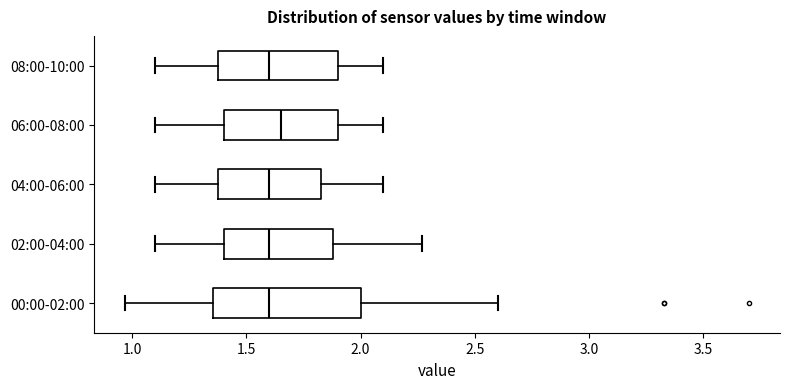

Reading bottom to top, transcribe this box plot: for each box, give where its median line is, the range the box spans, and where its two whiskers end, as read against the x-axis. The values are not printed on the chart, so give them approximately, as read against the axis.

00:00-02:00: median 1.60, box 1.35 to 2.00, whiskers 0.95 to 2.60
02:00-04:00: median 1.60, box 1.40 to 1.90, whiskers 1.10 to 2.25
04:00-06:00: median 1.60, box 1.40 to 1.85, whiskers 1.10 to 2.10
06:00-08:00: median 1.65, box 1.40 to 1.90, whiskers 1.10 to 2.10
08:00-10:00: median 1.60, box 1.40 to 1.90, whiskers 1.10 to 2.10